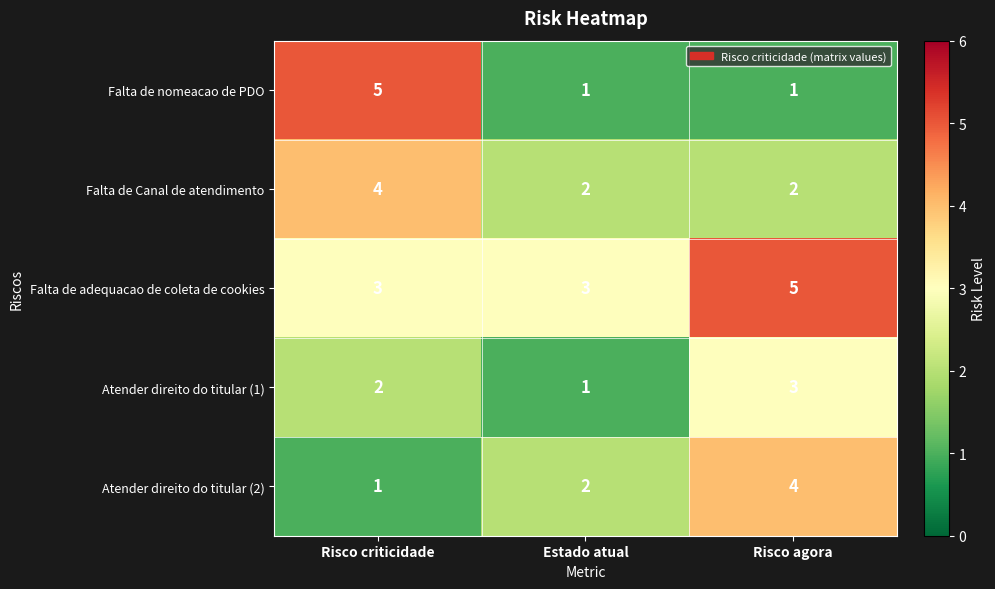

Count the Falta de adequacao de coleta de cookies values in the range 3 to 5.

3